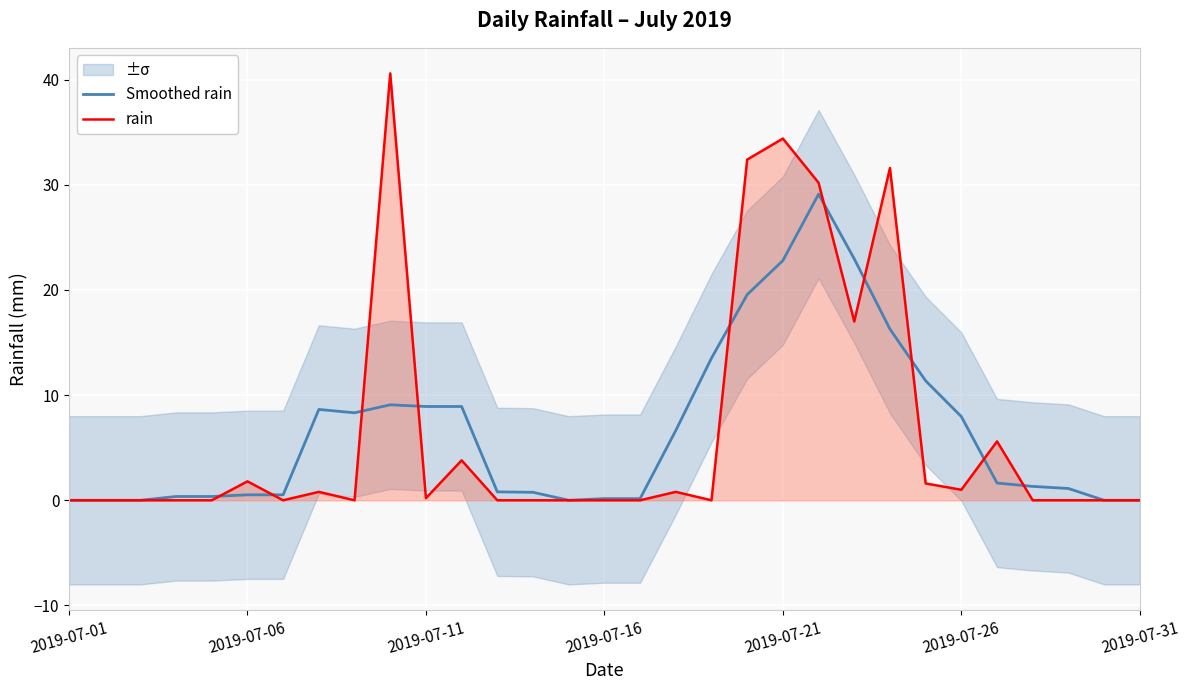

Which has a higher value, 28 or 9?

9